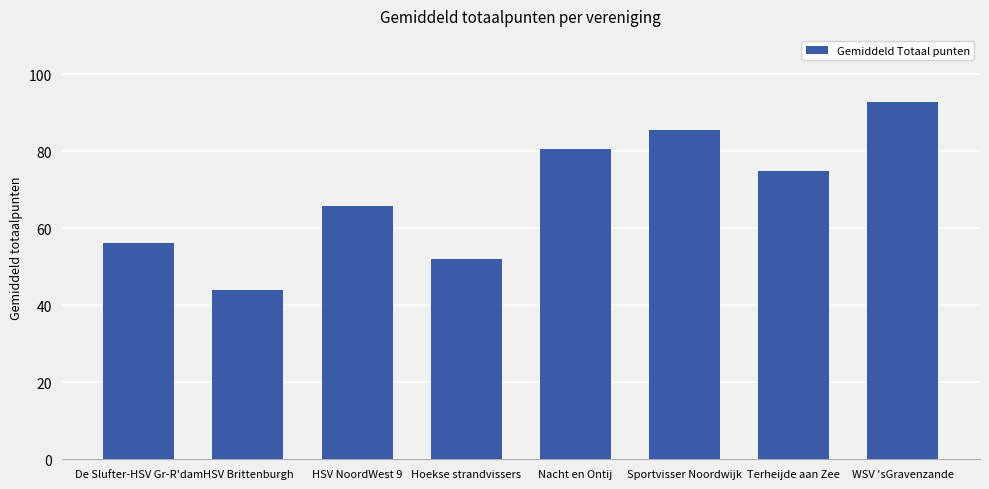

How many bars are there in total?

8